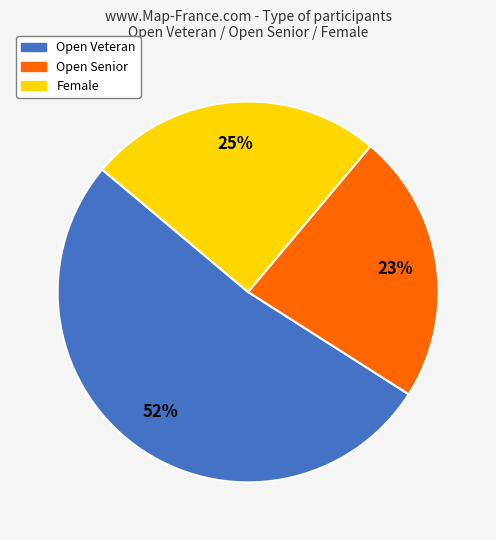

Count the number of slices in the pie.

3